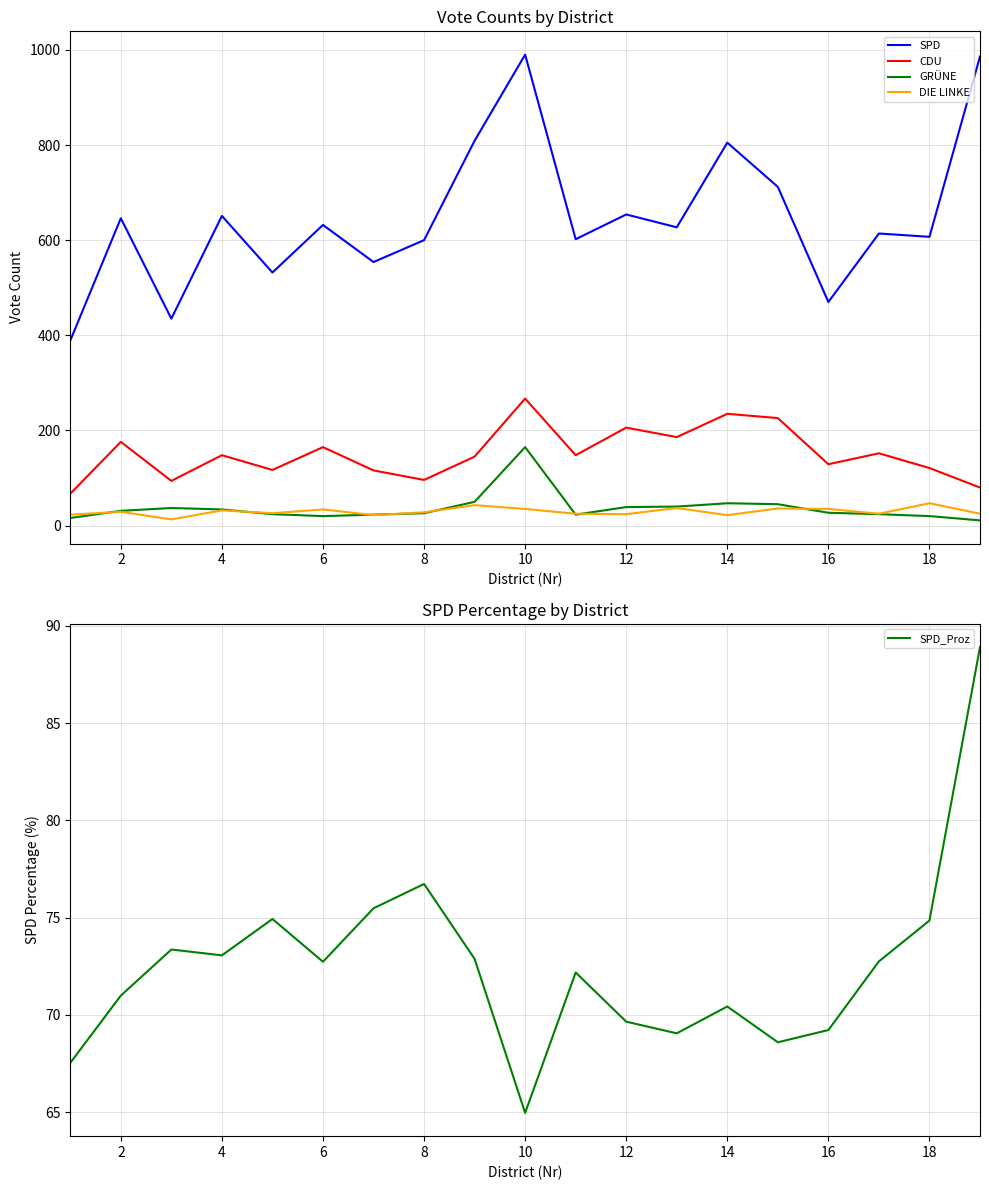

How many categories are shown in the chart?

19